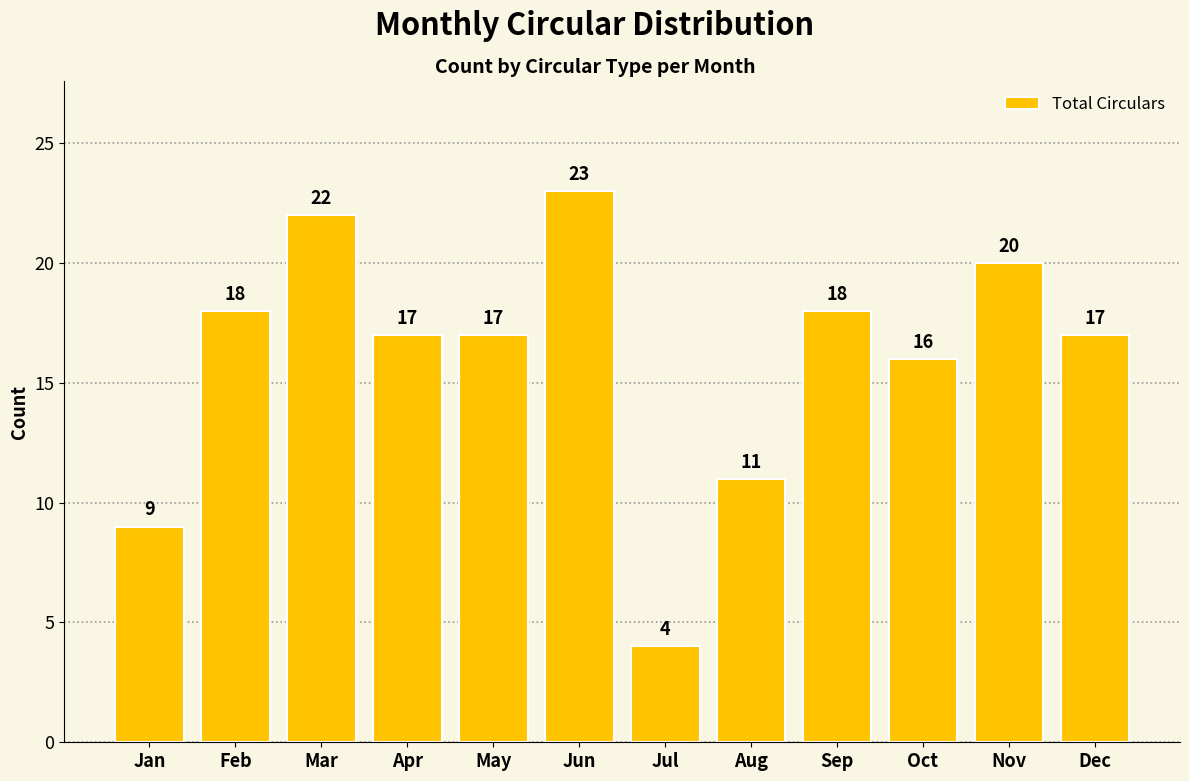

What is the value of the 11th bar from the left?

20